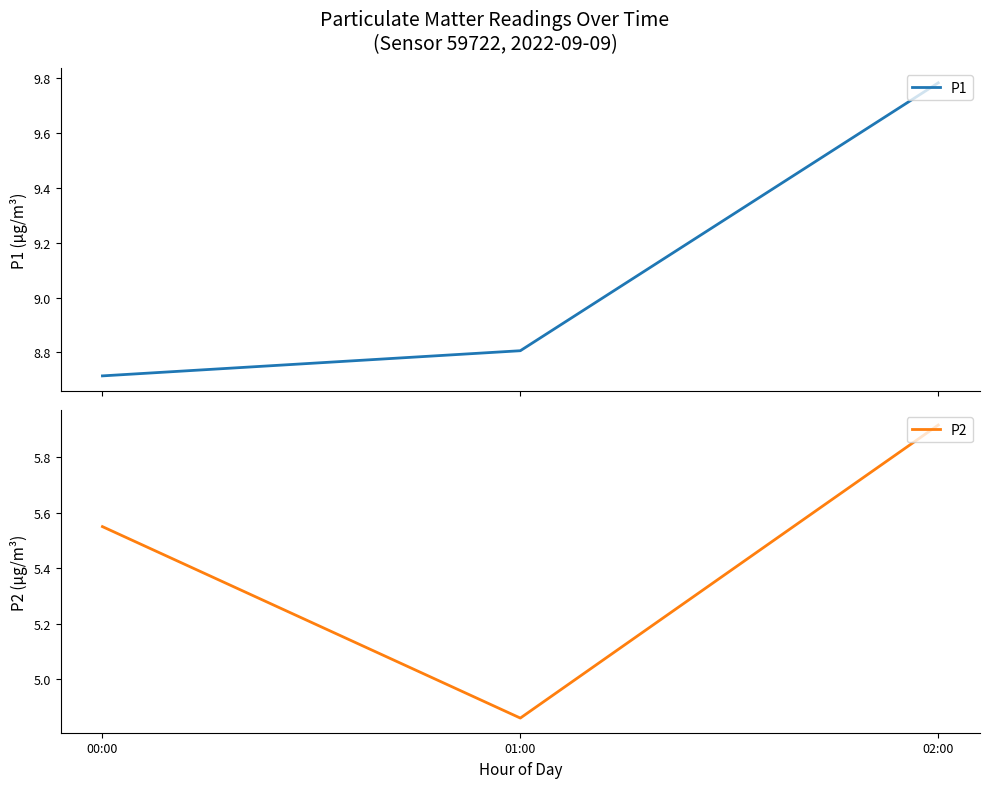

At which label does P2 reach its peak?

02:00